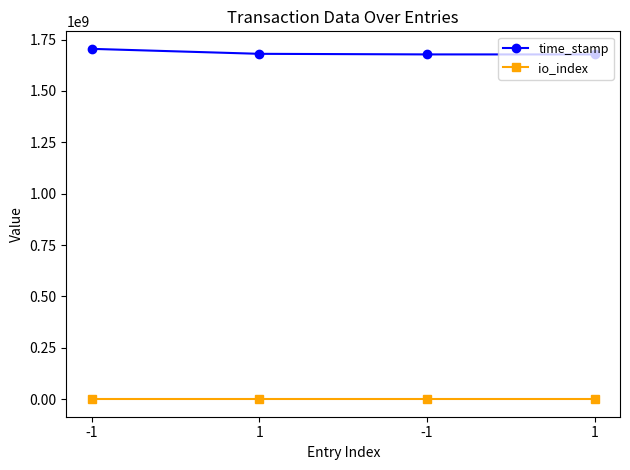

How many distinct data groups are displayed?

2